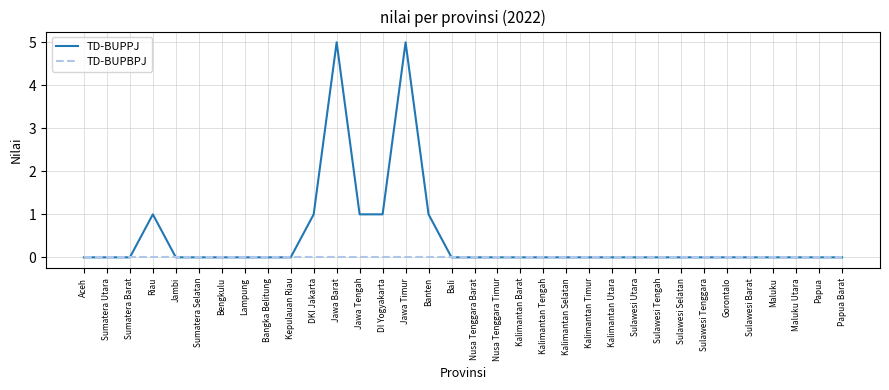

What position from the left is DKI Jakarta?

11